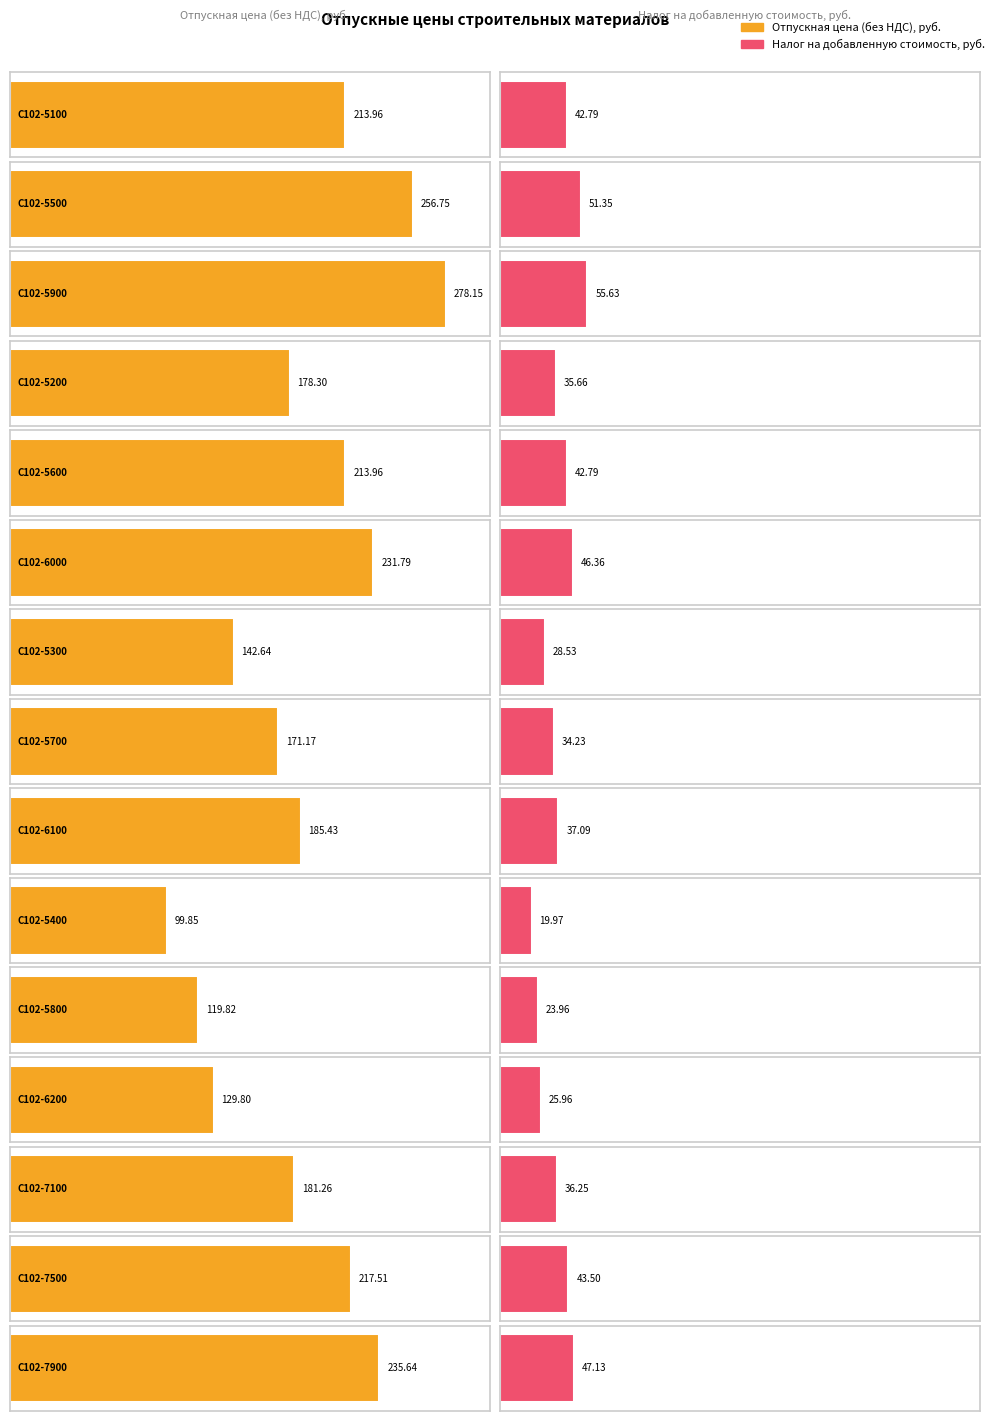

Reading left to right, list all the values displayed in this chart.

Отпускная цена (без НДС), руб.: 214.0	256.8	278.1	178.3	214.0	231.8	142.6	171.2	185.4	99.8	119.8	129.8	181.3	217.5	235.6
Налог на добавленную стоимость, руб.: 42.8	51.4	55.6	35.7	42.8	46.4	28.5	34.2	37.1	20.0	24.0	26.0	36.3	43.5	47.1